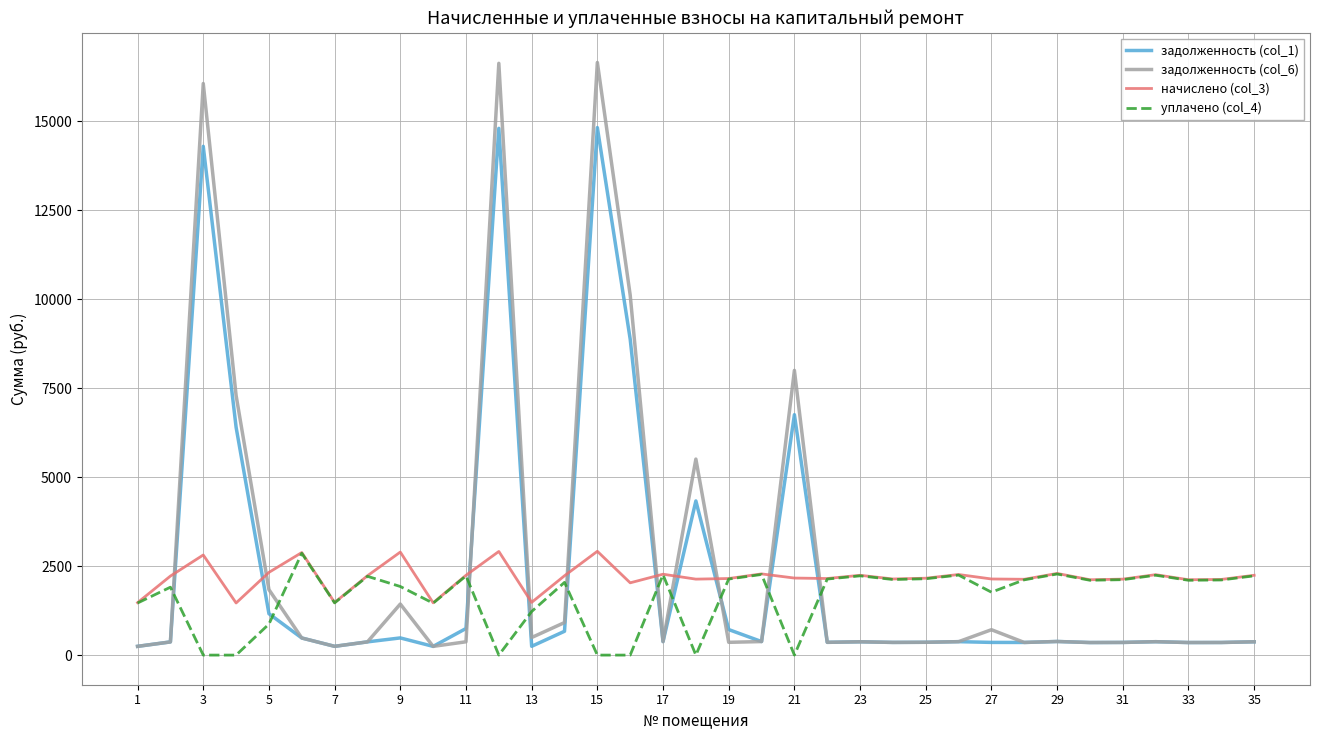

True or false: начислено (col_3) and задолженность (col_6) intersect in this chart.

True